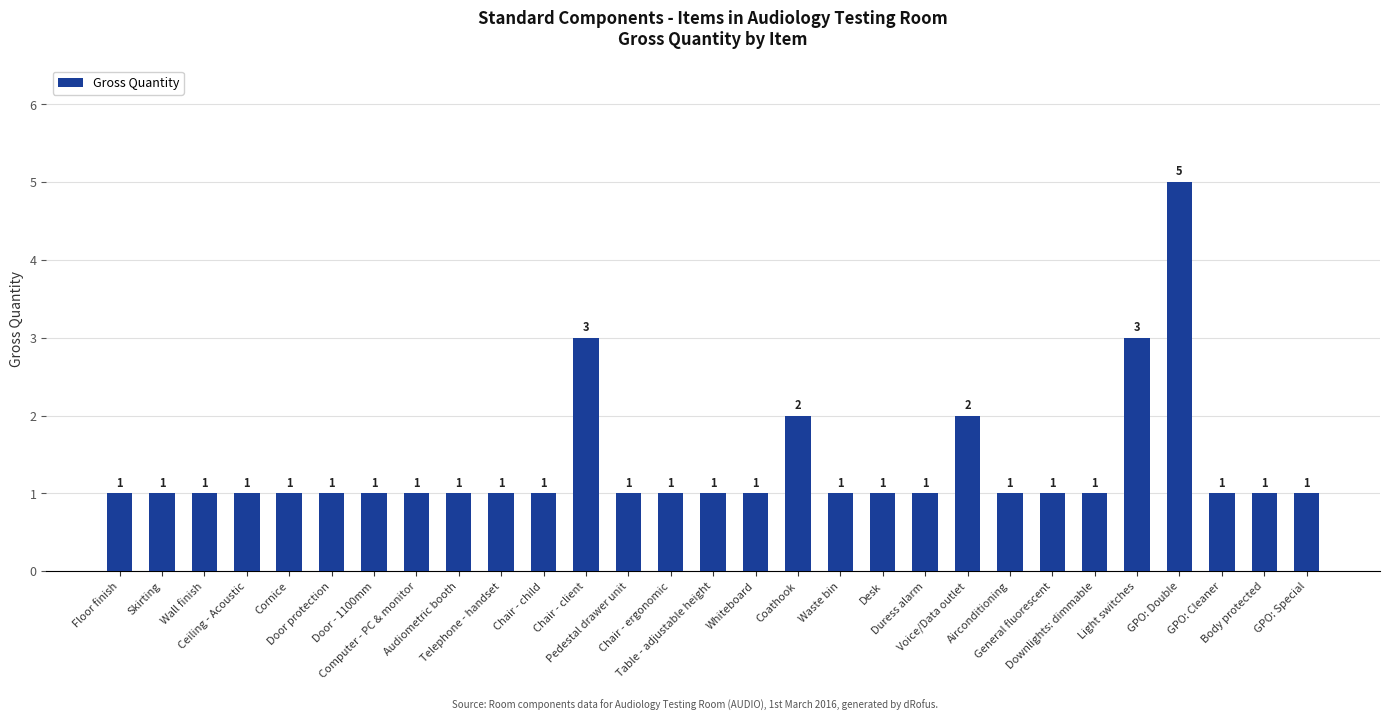

True or false: the data shows 2 at Door protection.

False